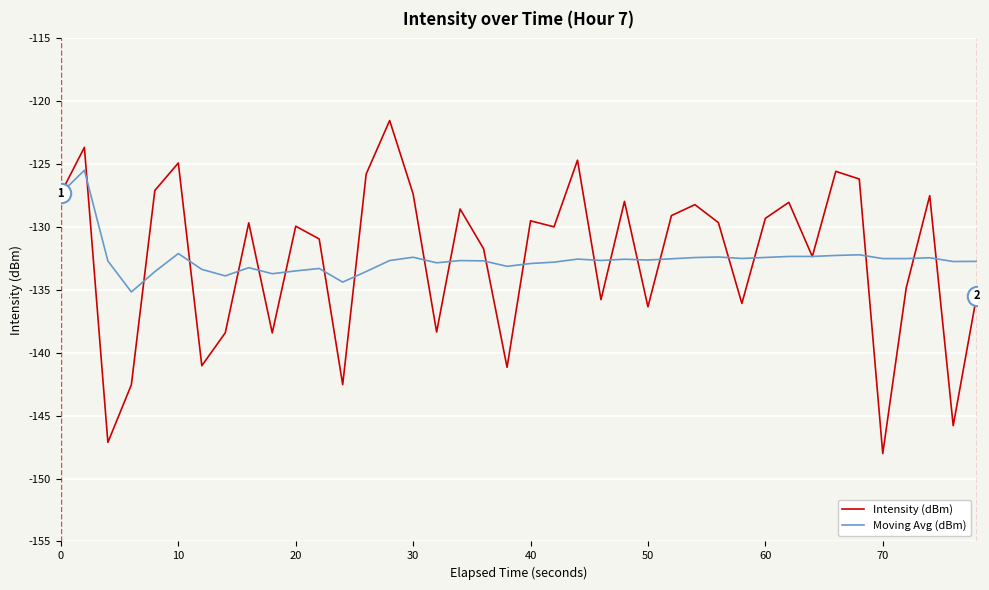

Which series has the largest range (max minus min)?

Intensity (dBm)